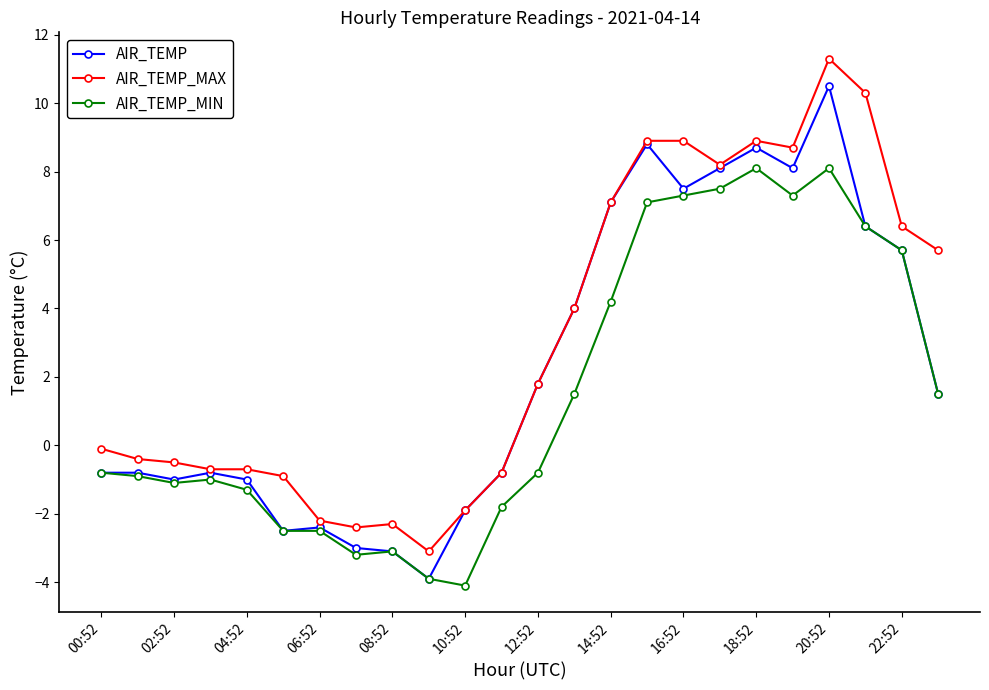

What are all the series names shown in the legend?

AIR_TEMP, AIR_TEMP_MAX, AIR_TEMP_MIN